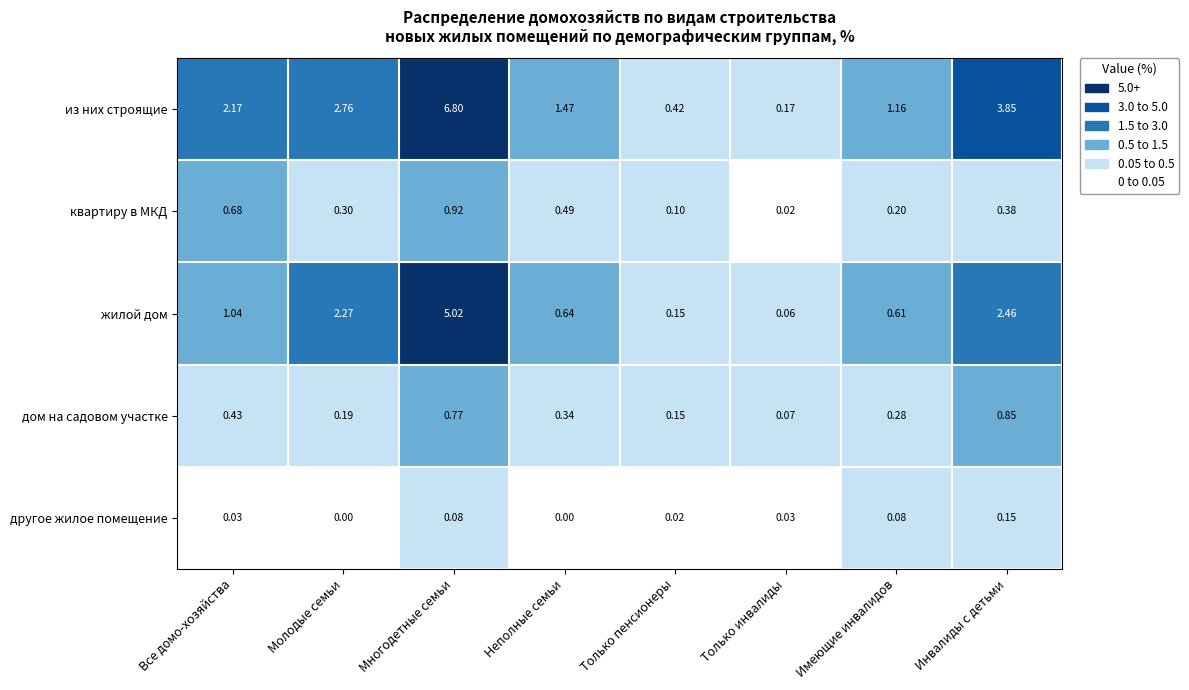

At Молодые семьи, list the series in order from largest to smallest.

из них строящие, жилой дом, квартиру в МКД, дом на садовом участке, другое жилое помещение